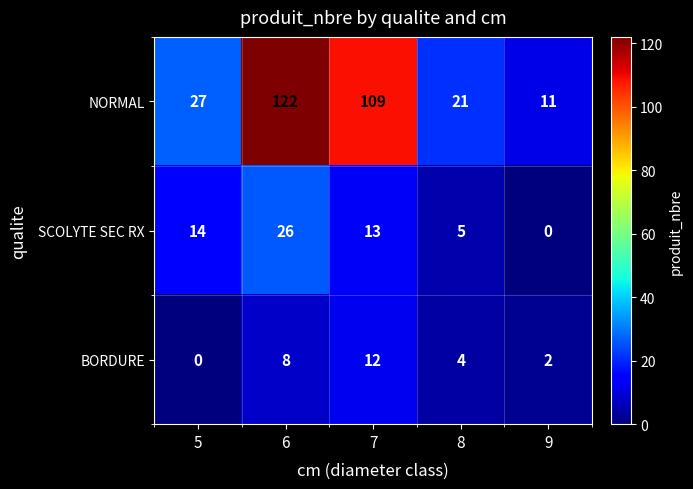

Which series changed the most between 5 and 6?

NORMAL